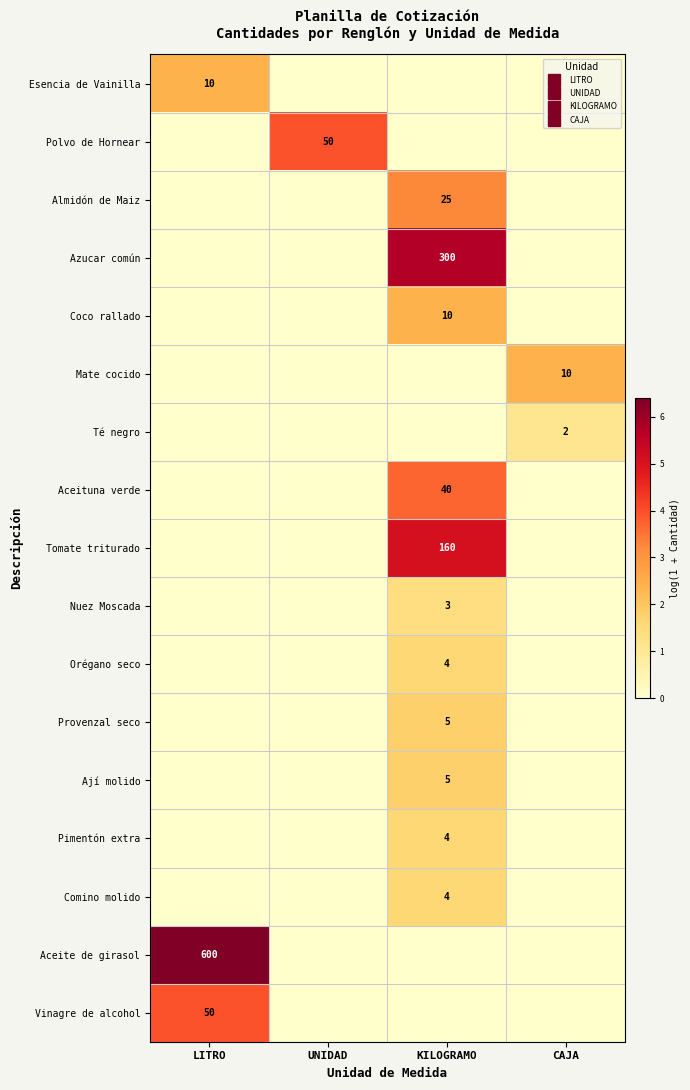

Is it true that Nuez Moscada equals -0.4 at CAJA?

False